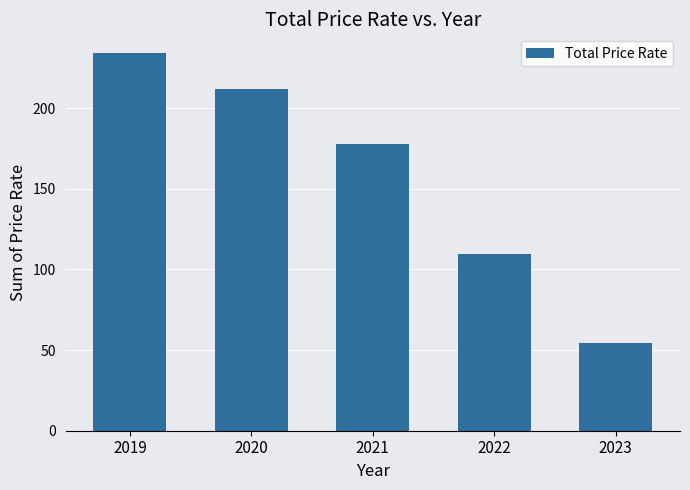

What is the sum of all values?

787.8